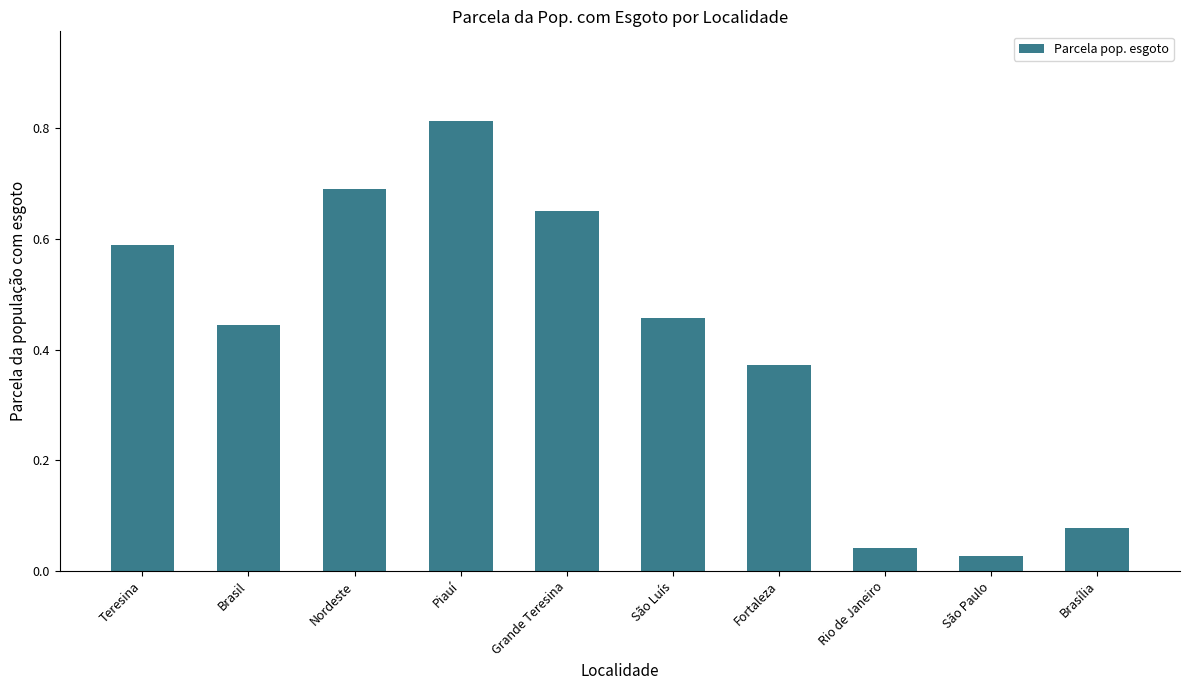

What is the change in value from Piauí to São Luís?

-0.4